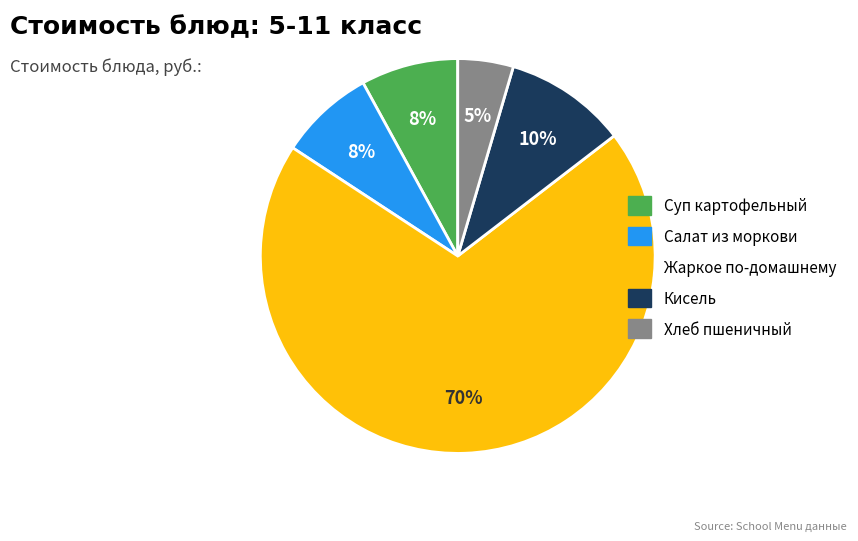

Combined, do Хлеб пшеничный and Жаркое по-домашнему account for over 50%?

Yes